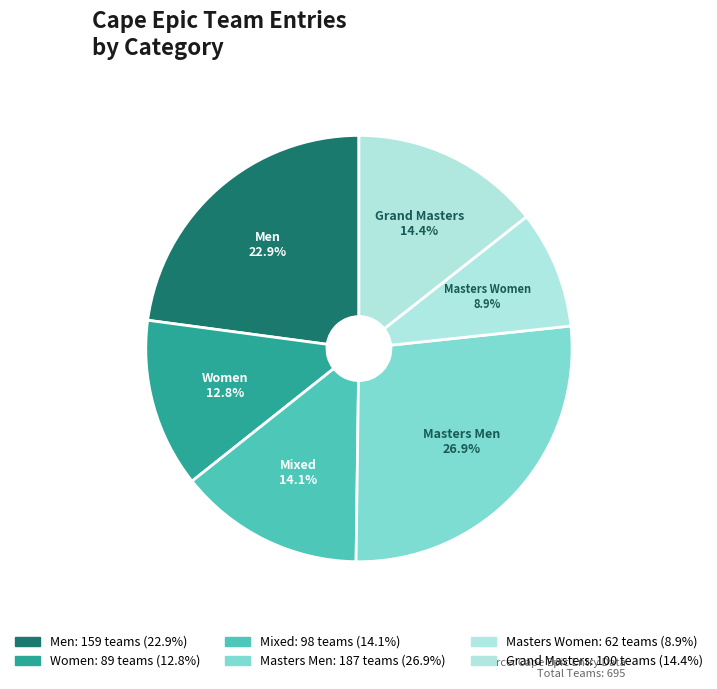

Which has a higher value, Men or Masters Men?

Masters Men